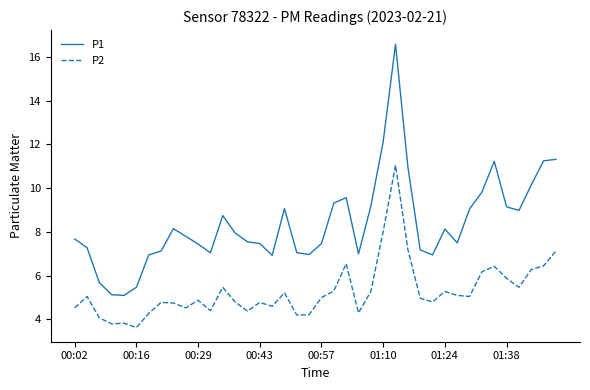

Which series has the largest total across all categories?

P1